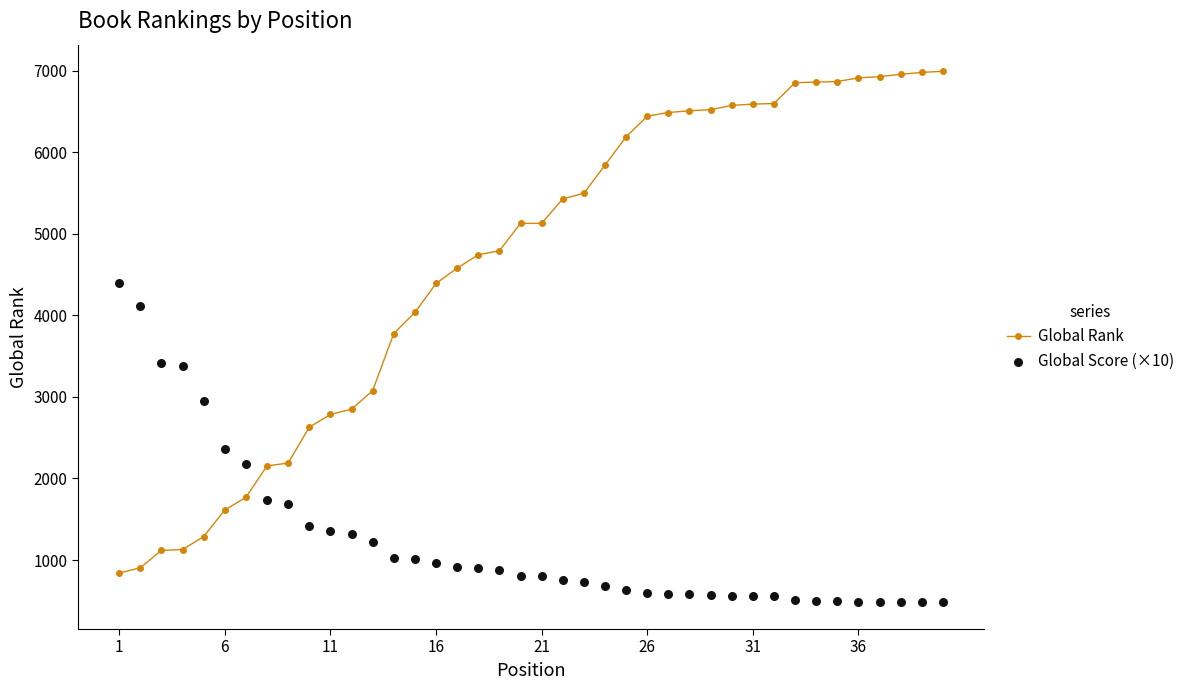

What is the minimum value for Global Rank?

841